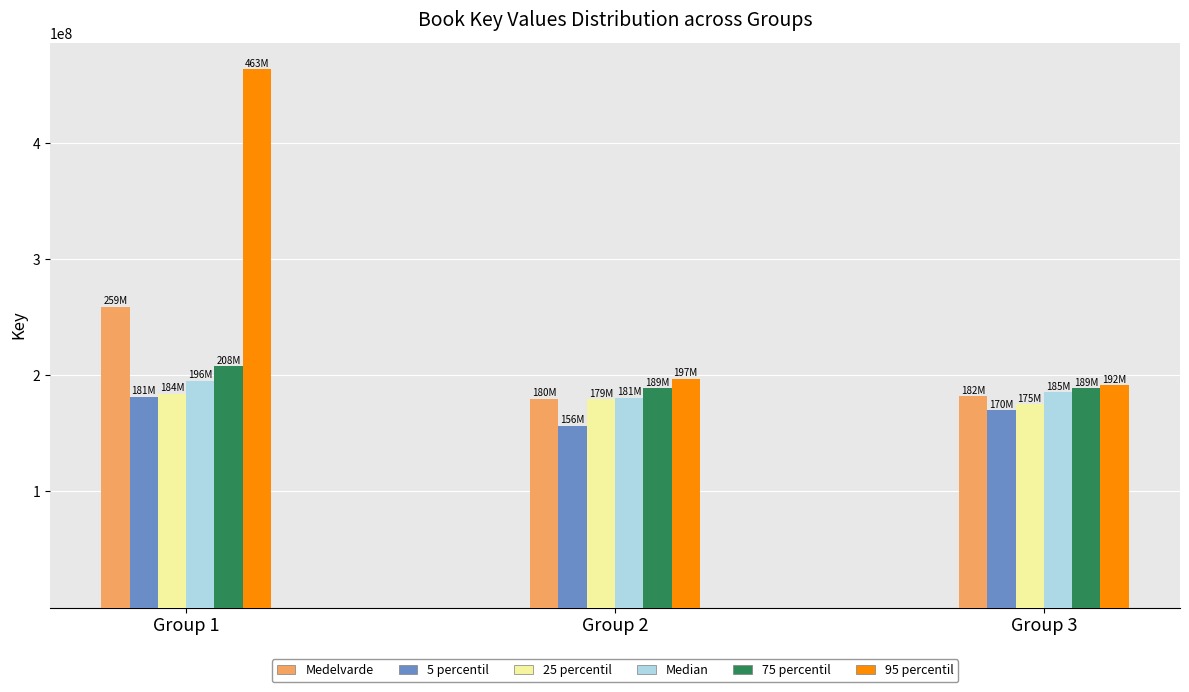

At which label is Medelvarde closest to 219485784?

Group 3